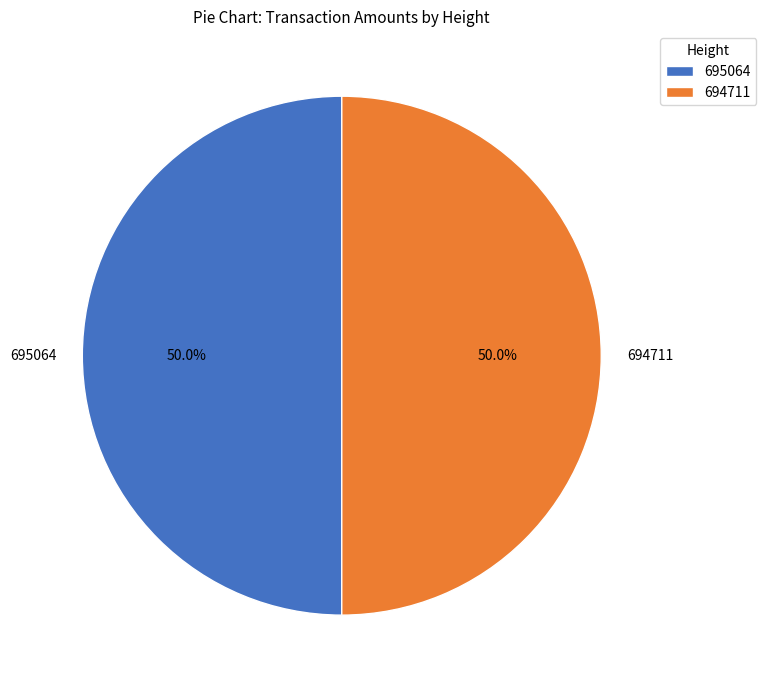

What is the ratio of the value at 695064 to the value at 694711?

1.0